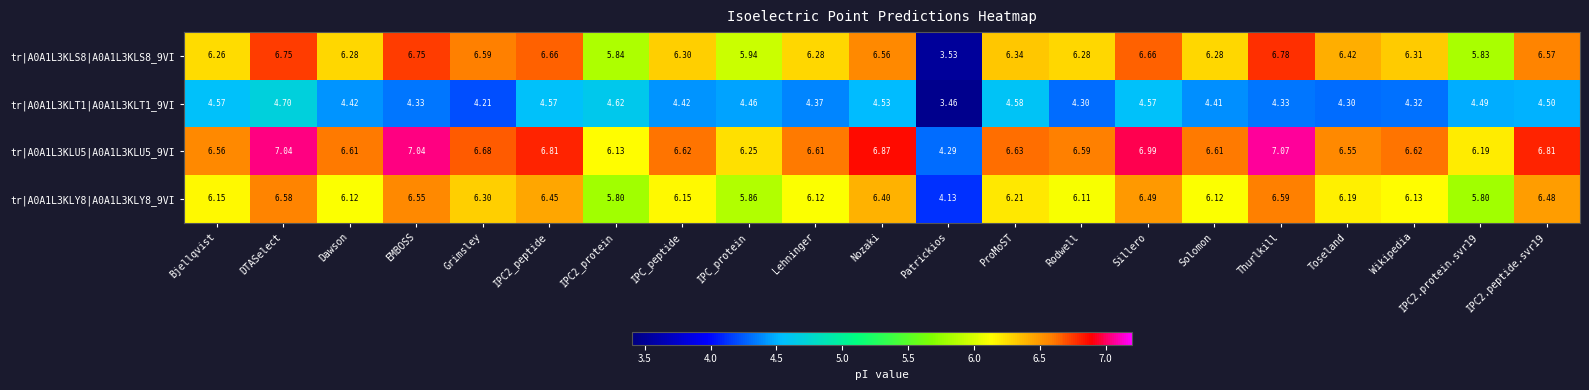

Count the number of data series in this chart.

4